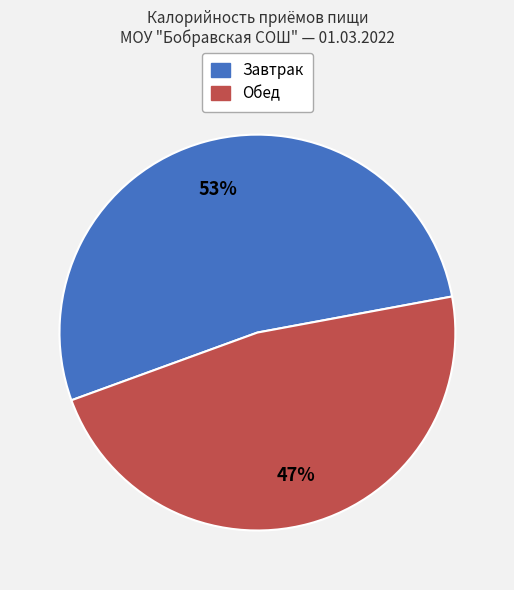

To the nearest percent, what is the average slice percentage?

50%